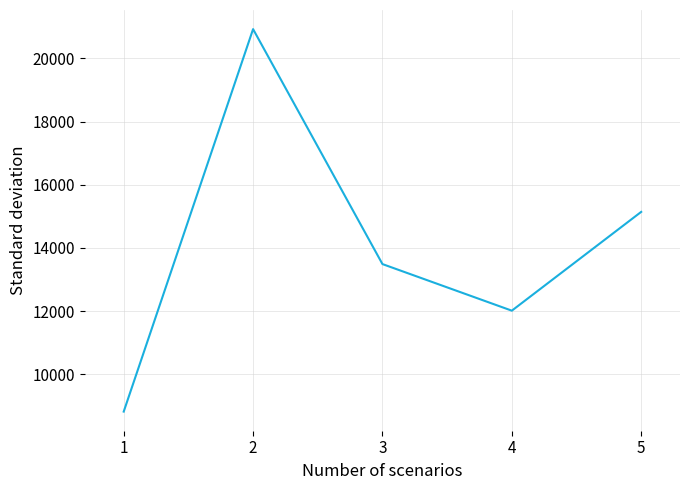

Where is the first local minimum?

4